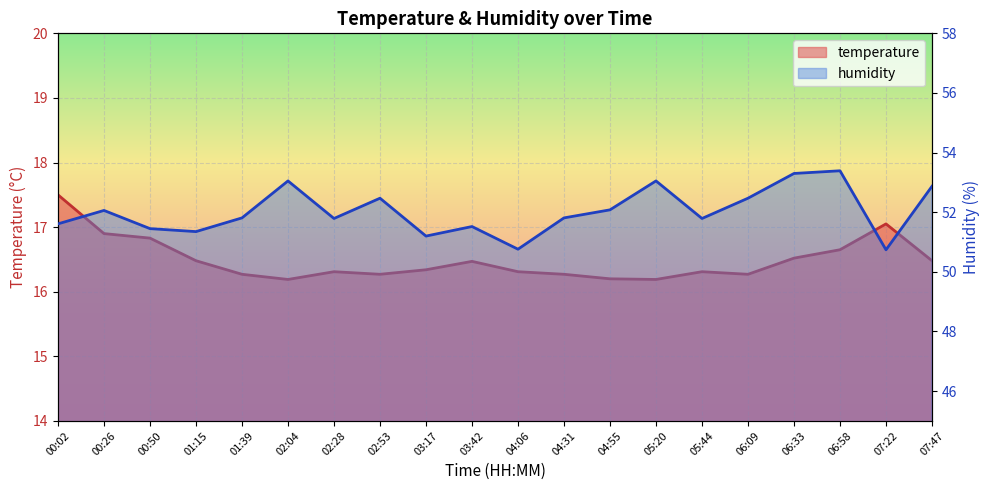

How many data points in humidity are above 51?

18